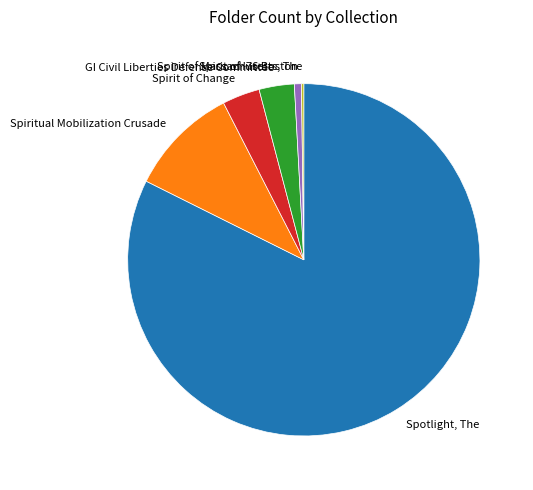

Between Spirit of '76 Boston and Spiritual Mobilization Crusade, which is larger?

Spiritual Mobilization Crusade